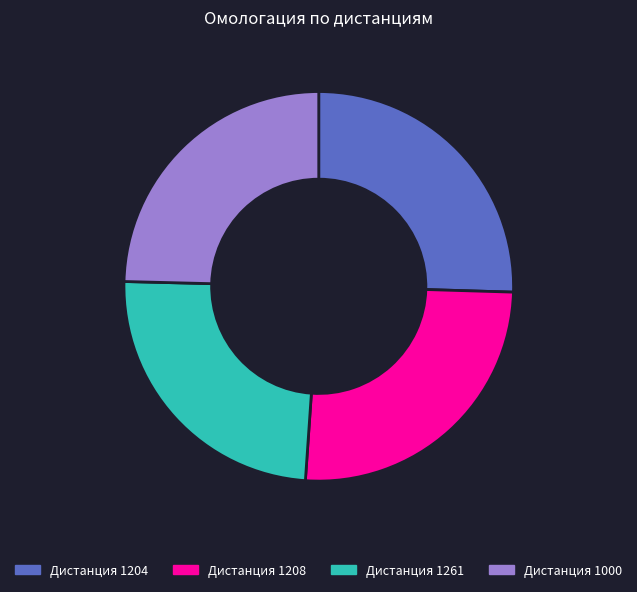

Count the number of slices in the pie.

4